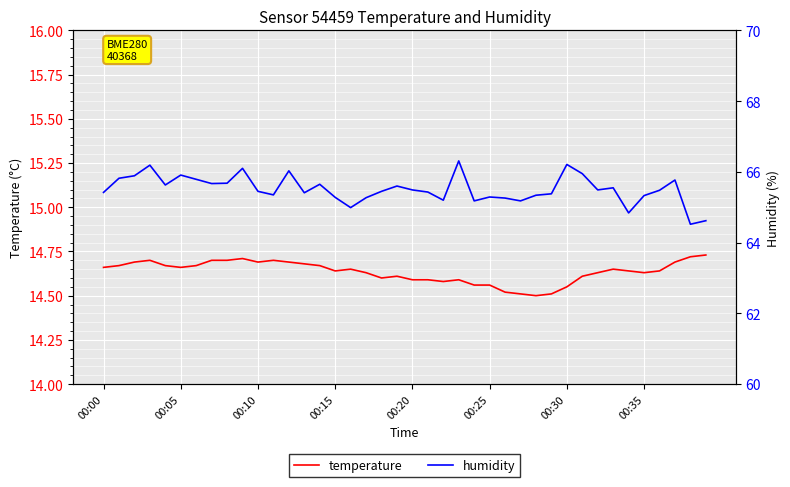

What is the sum of the temperature values at 21 and 11?

29.3